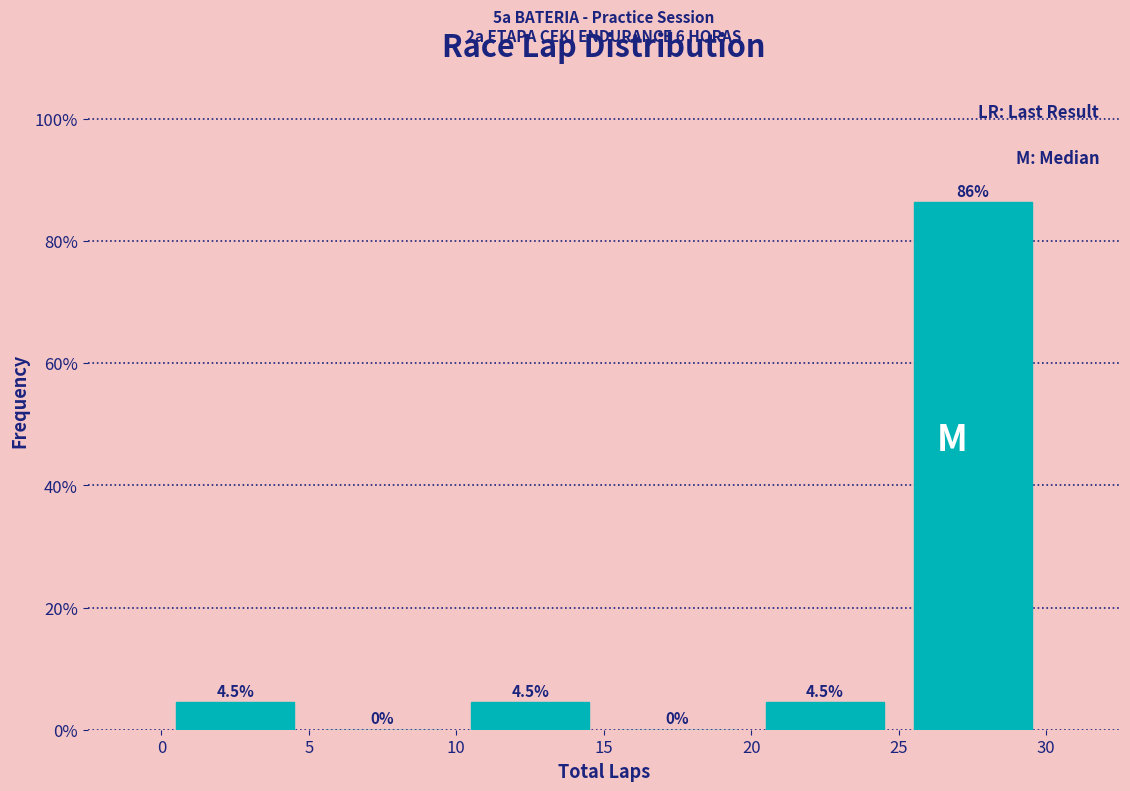

Reading left to right, list every bar in this chart as the range it spans on the x-axis followed by its height.

0 to 5: 4.5
5 to 10: 0.0
10 to 15: 4.5
15 to 20: 0.0
20 to 25: 4.5
25 to 30: 86.4